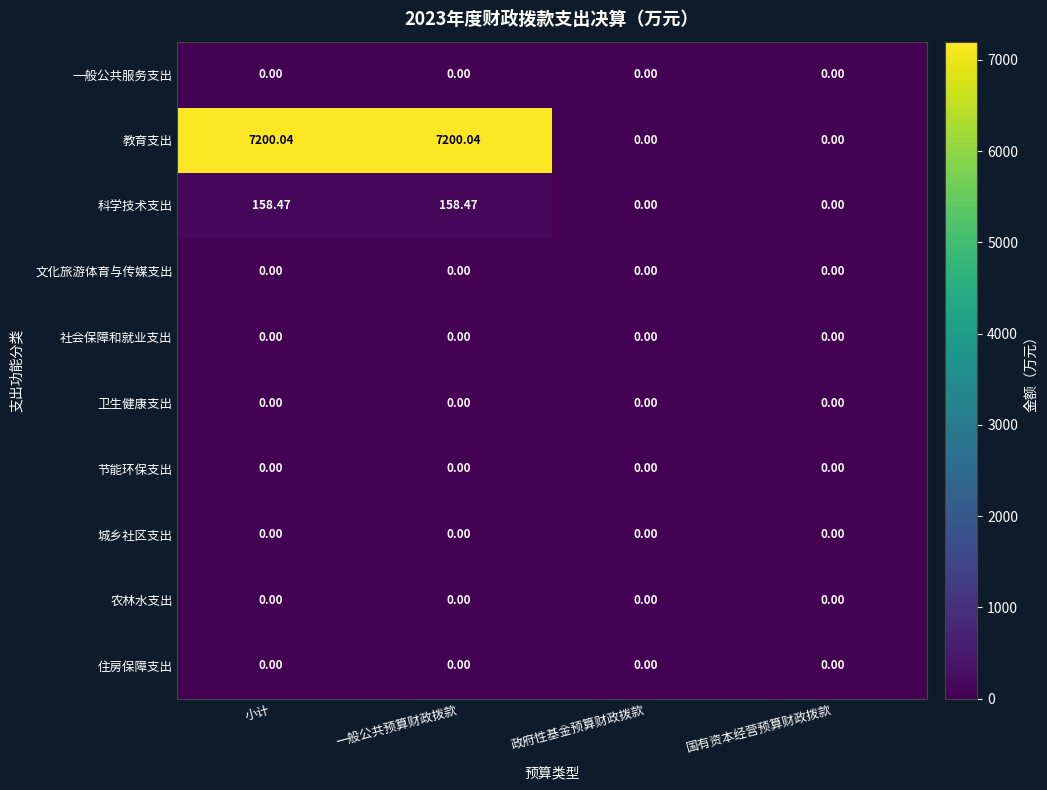

Which series has the largest total across all categories?

教育支出